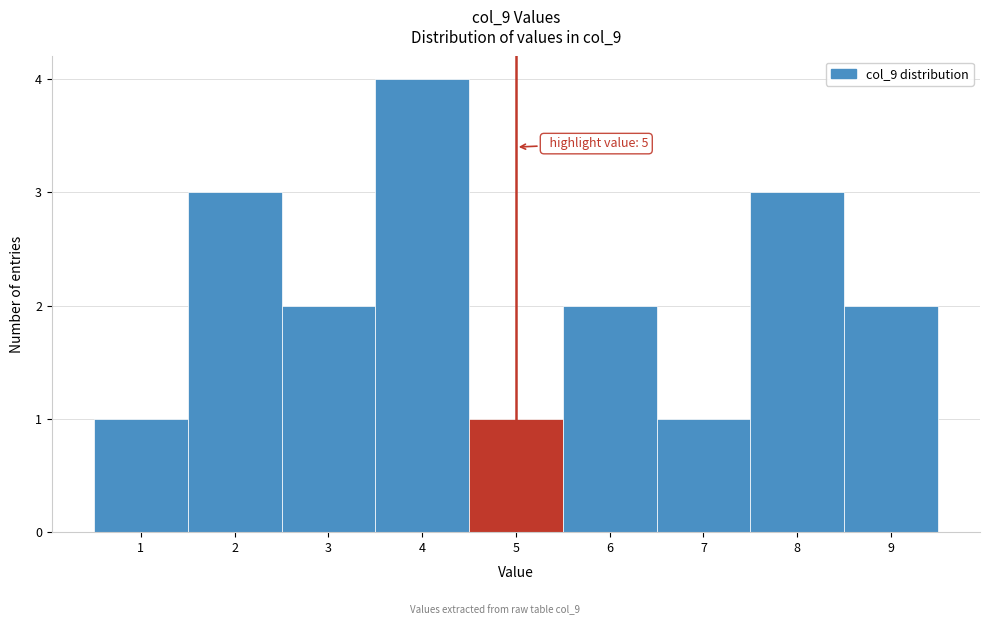

Which range on the x-axis has the tallest bar?

3.5 to 4.5